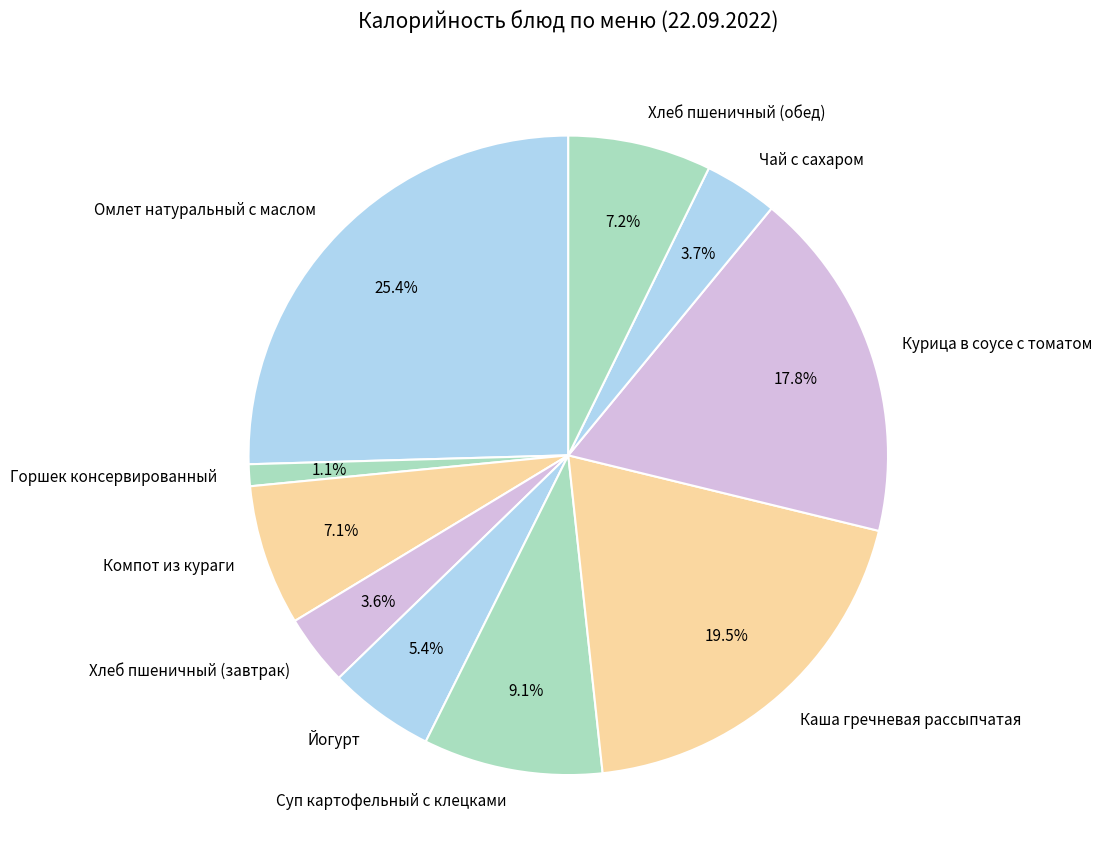

Between Суп картофельный с клецками and Омлет натуральный с маслом, which is larger?

Омлет натуральный с маслом